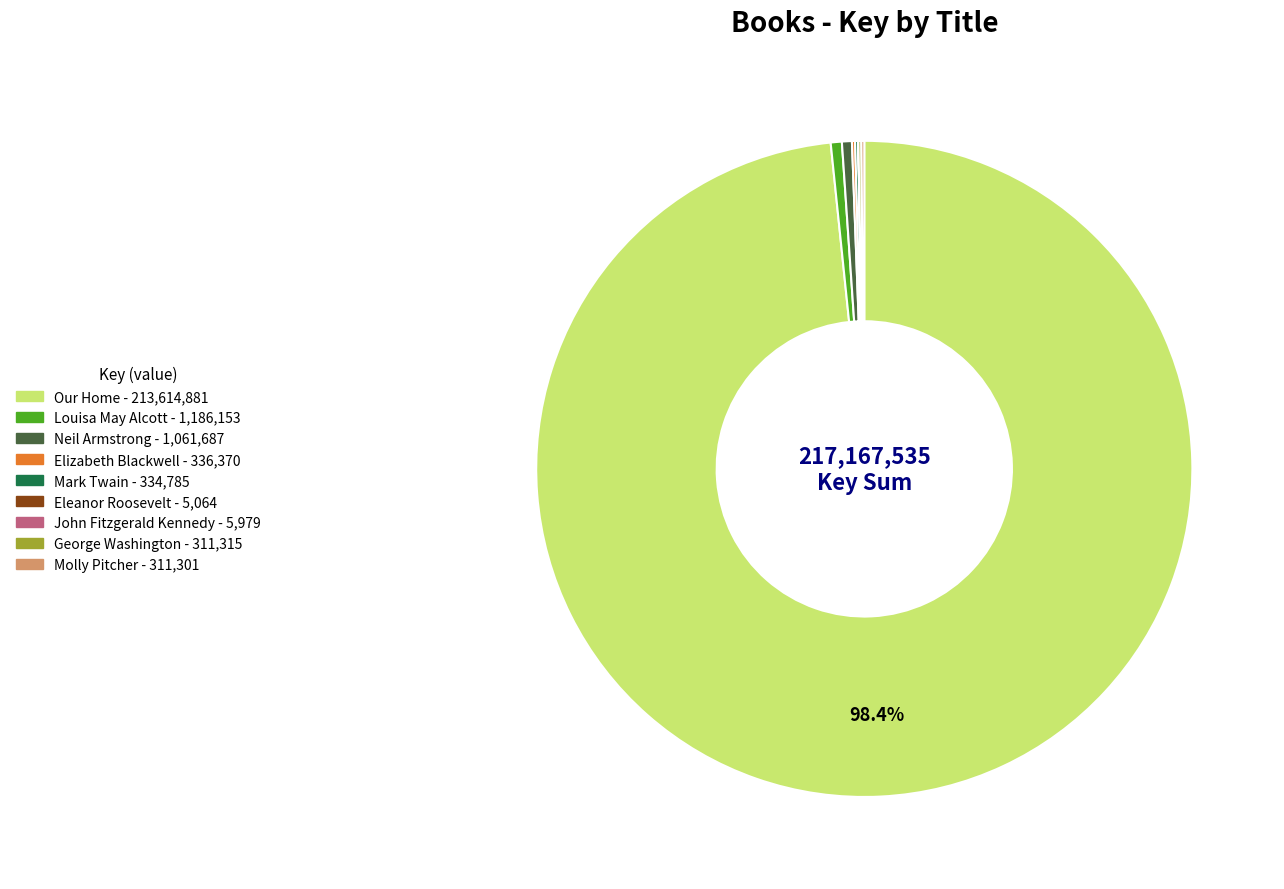

What is the largest slice in the pie chart?

Our Home